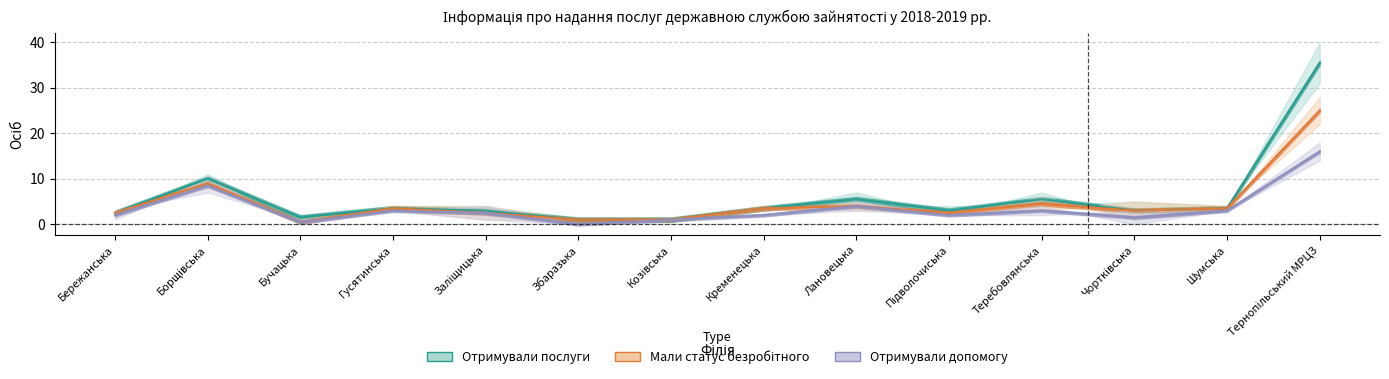

True or false: Отримували послуги (2018) has a value of 3 at Бучацька.

False